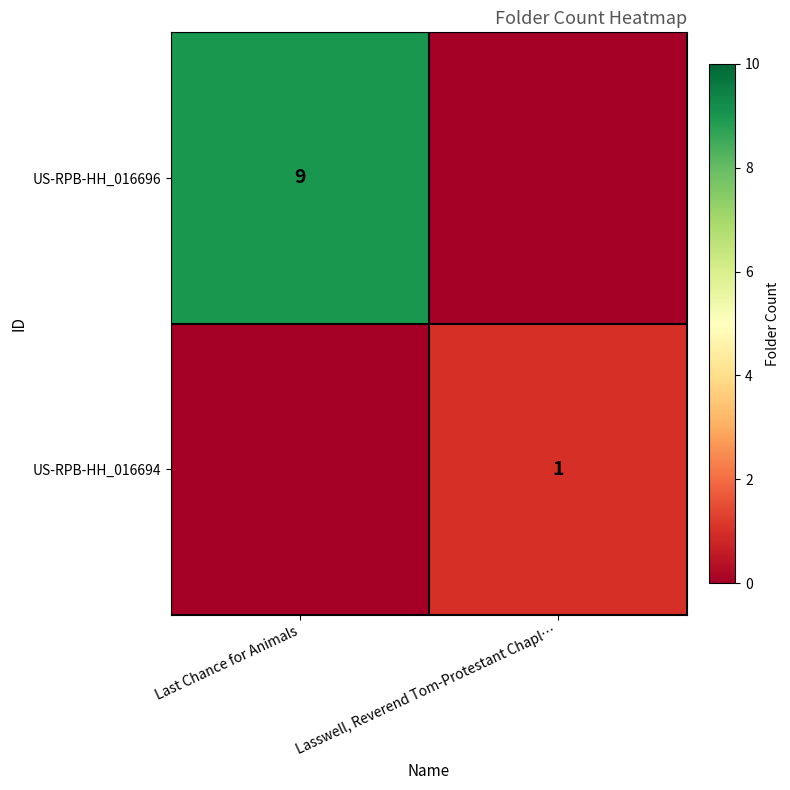

Rank the series by their average value, from highest to lowest.

row_0, row_1